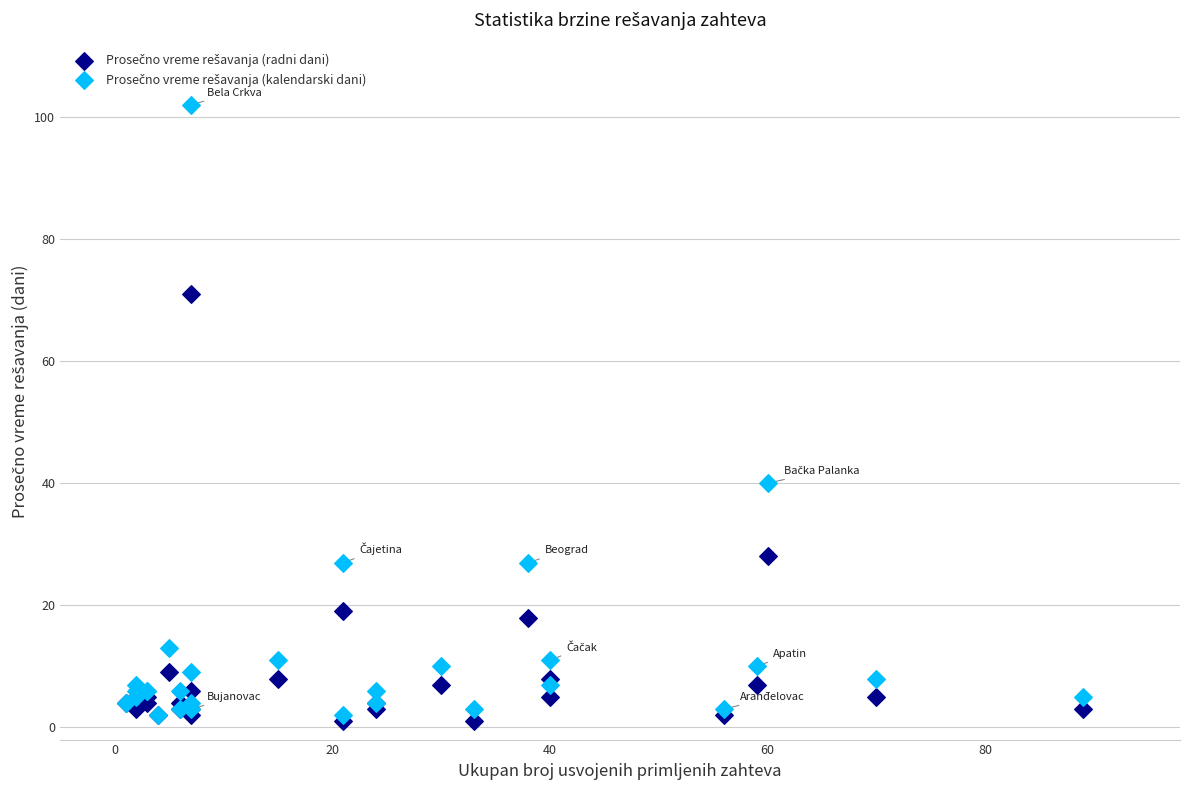

Across all series, what Y value is closest to 51?

40